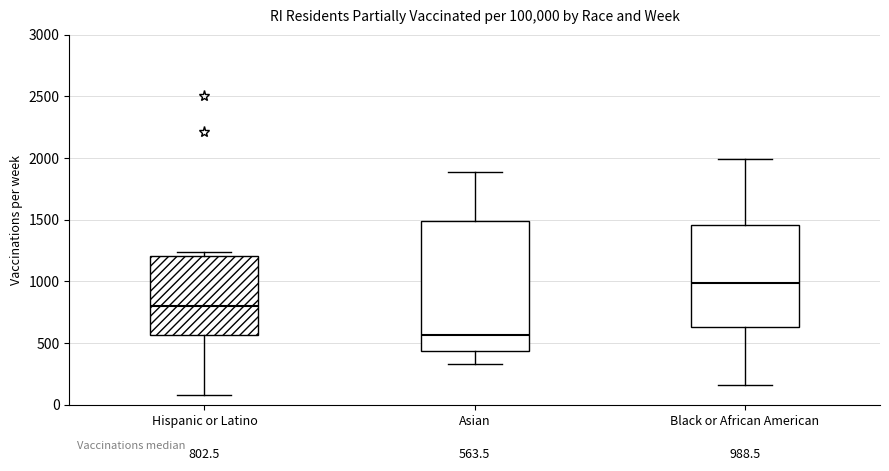

Comparing the boxes themselves (not the whiskers), which one is the tallest?

Asian